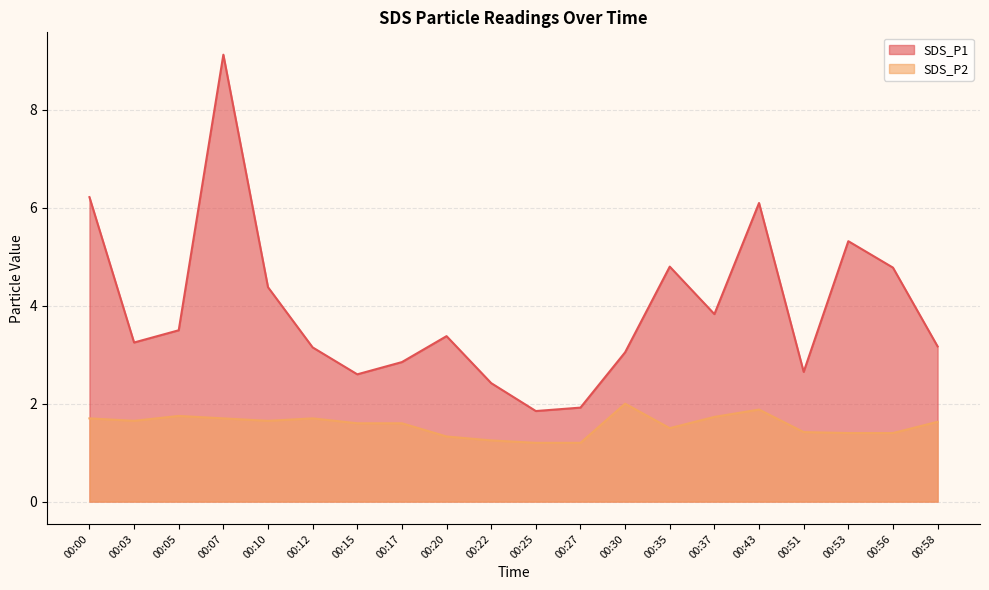

True or false: SDS_P2 and SDS_P1 cross at least once.

False